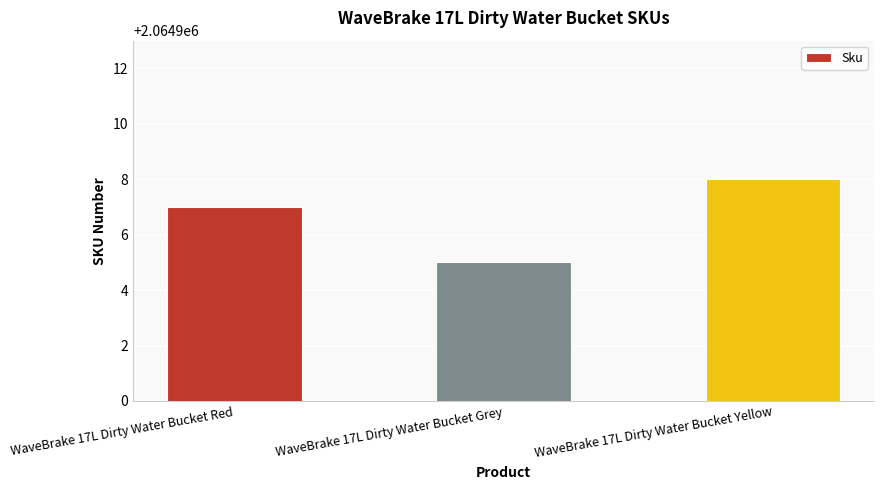

Reading right to left, what are all the values shown in this chart?

WaveBrake 17L Dirty Water Bucket Yellow=2064908	WaveBrake 17L Dirty Water Bucket Grey=2064905	WaveBrake 17L Dirty Water Bucket Red=2064907